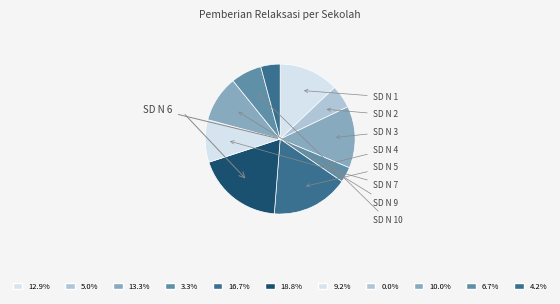

Is there any slice that represents more than half of the pie?

No